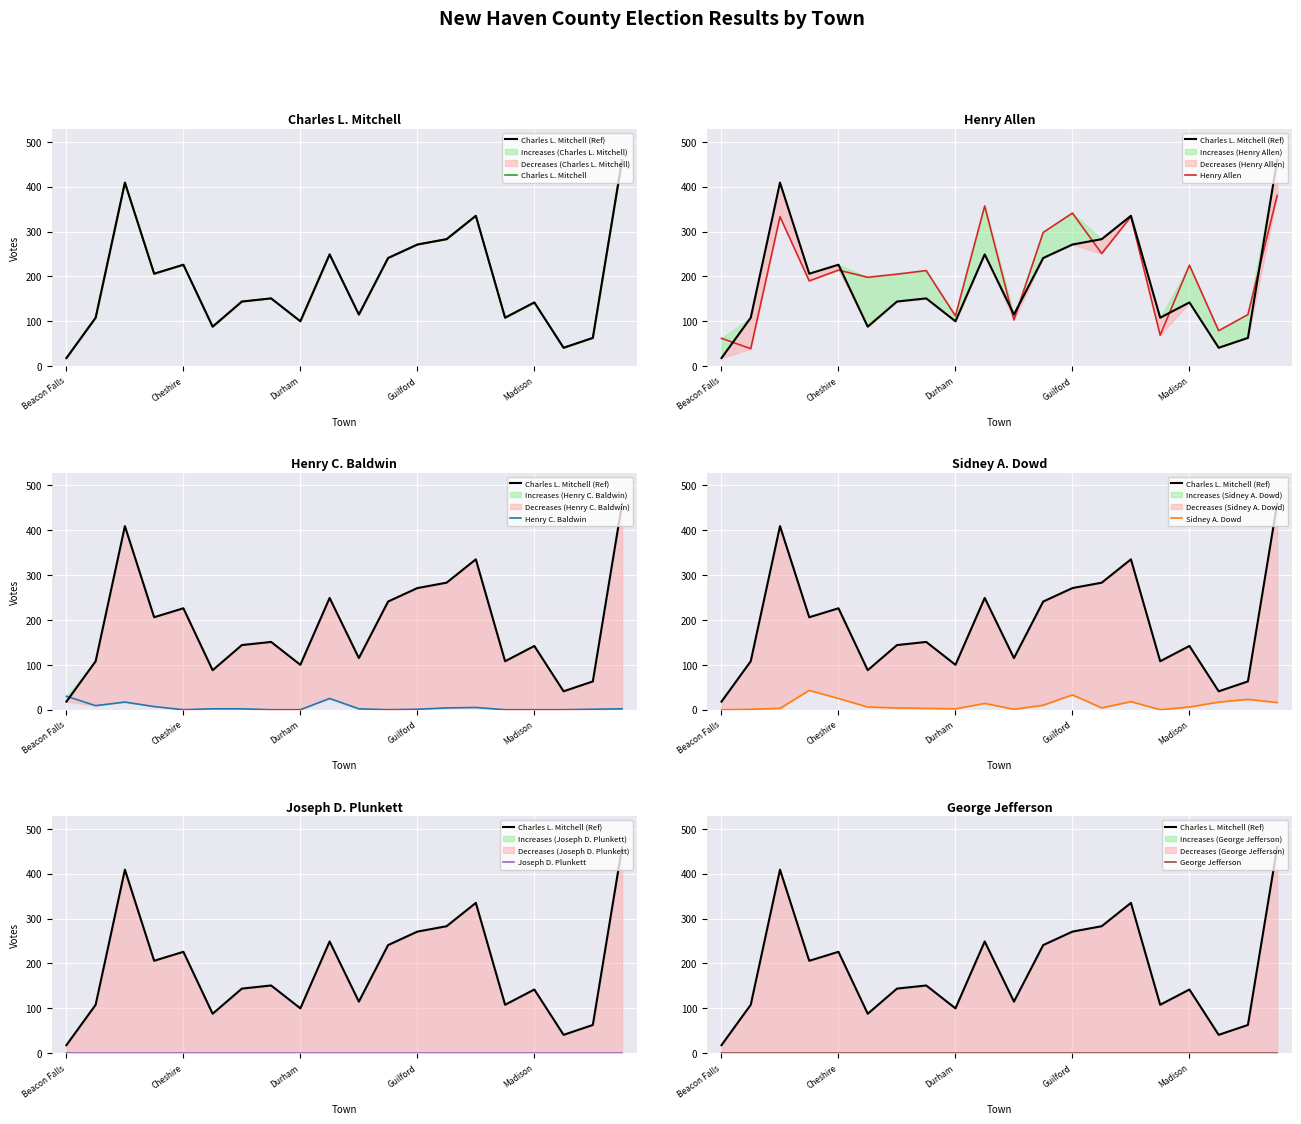

What is the maximum value for Henry Allen?

380